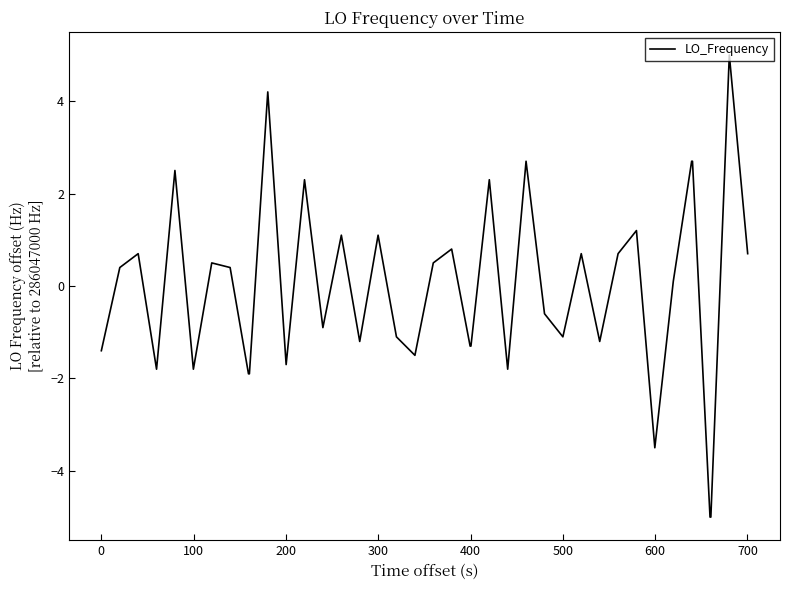

Reading left to right, list all the values displayed in this chart.

-1.4	0.4	0.7	-1.8	2.5	-1.8	0.5	0.4	-1.9	-1.9	4.2	-1.7	2.3	-0.9	1.1	-1.2	1.1	-1.1	-1.5	0.5	0.8	-1.3	-1.3	2.3	-1.8	2.7	-0.6	-1.1	0.7	-1.2	0.7	1.2	-3.5	0.1	2.7	2.7	-5.0	-5.0	5.0	0.7